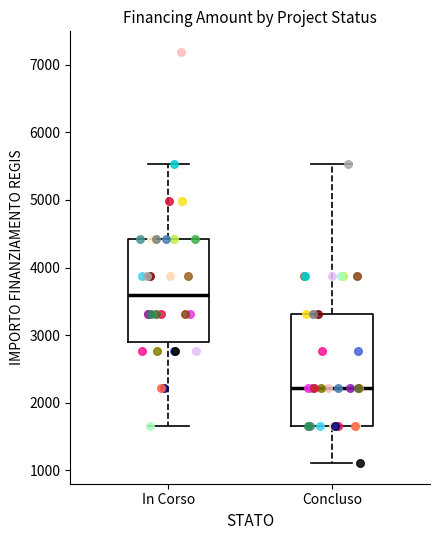

Reading left to right, transcribe this box plot: for each box, give where its median line is, the range the box spans, and where its two whiskers end, as read against the y-axis. The values are not printed on the chart, so give them approximately, as read against the axis.

In Corso: median 3600, box 2900 to 4400, whiskers 1700 to 5500
Concluso: median 2200, box 1700 to 3300, whiskers 1100 to 5500